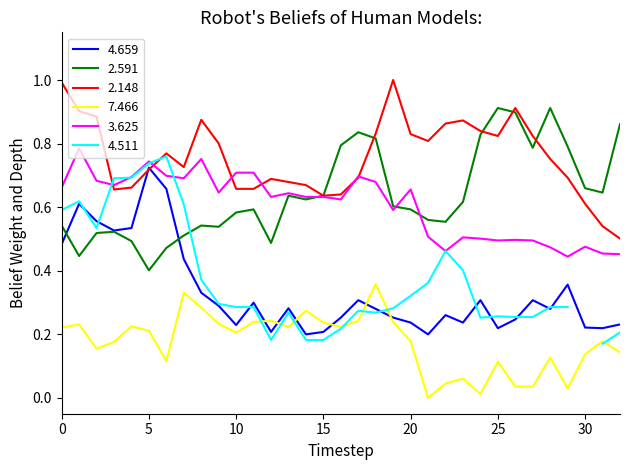

At which label is 4.659 closest to 0?

14